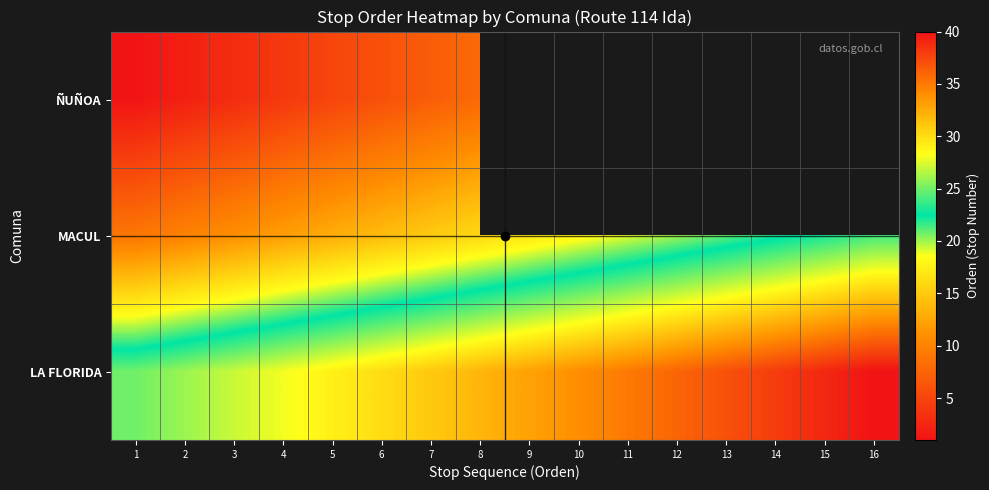

At which category does the chart reach its minimum across all series?

1